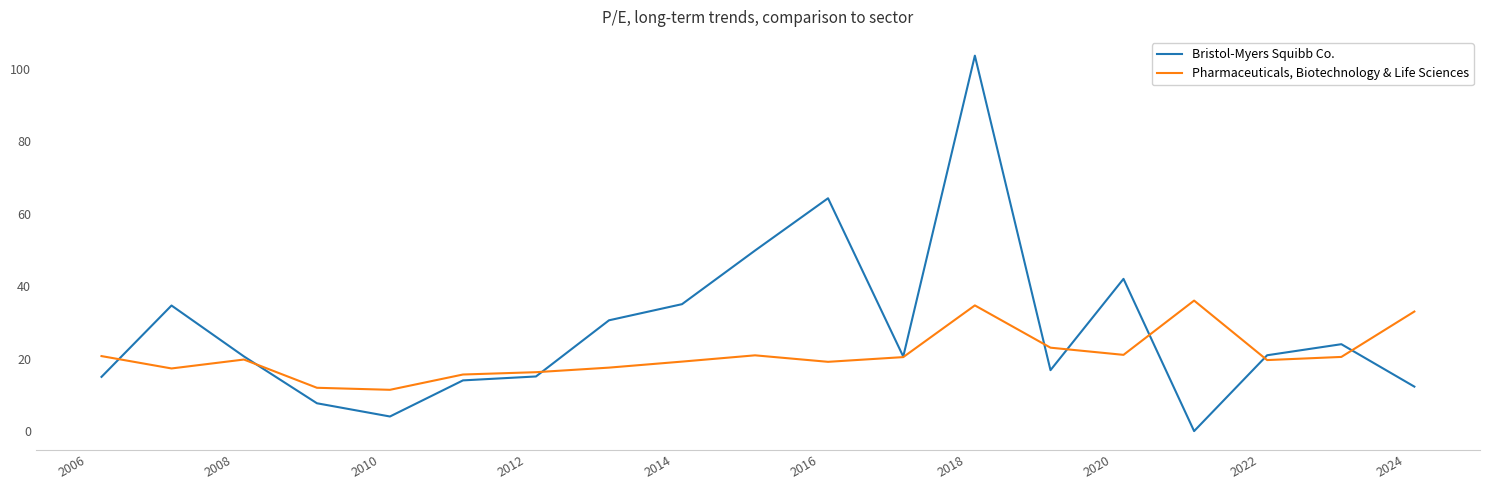

List the series in order of their overall mean, lowest first.

Pharmaceuticals, Biotechnology & Life Sciences, Bristol-Myers Squibb Co.